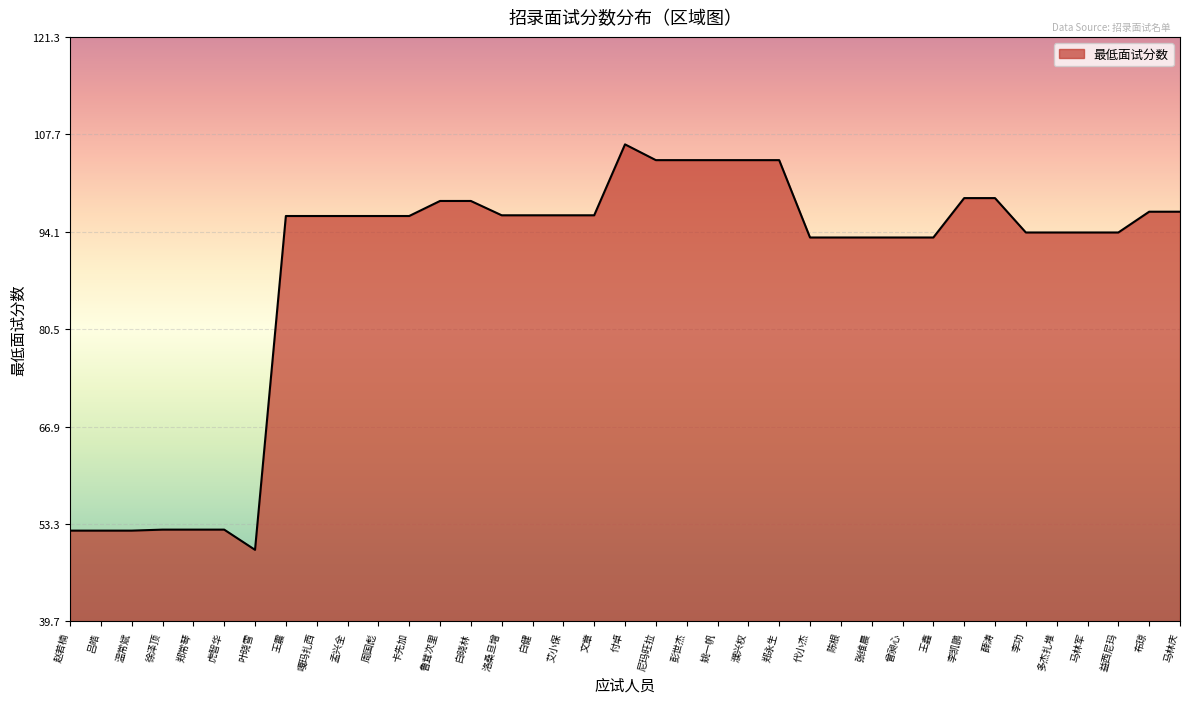

Which category has the highest value across all series?

付卓